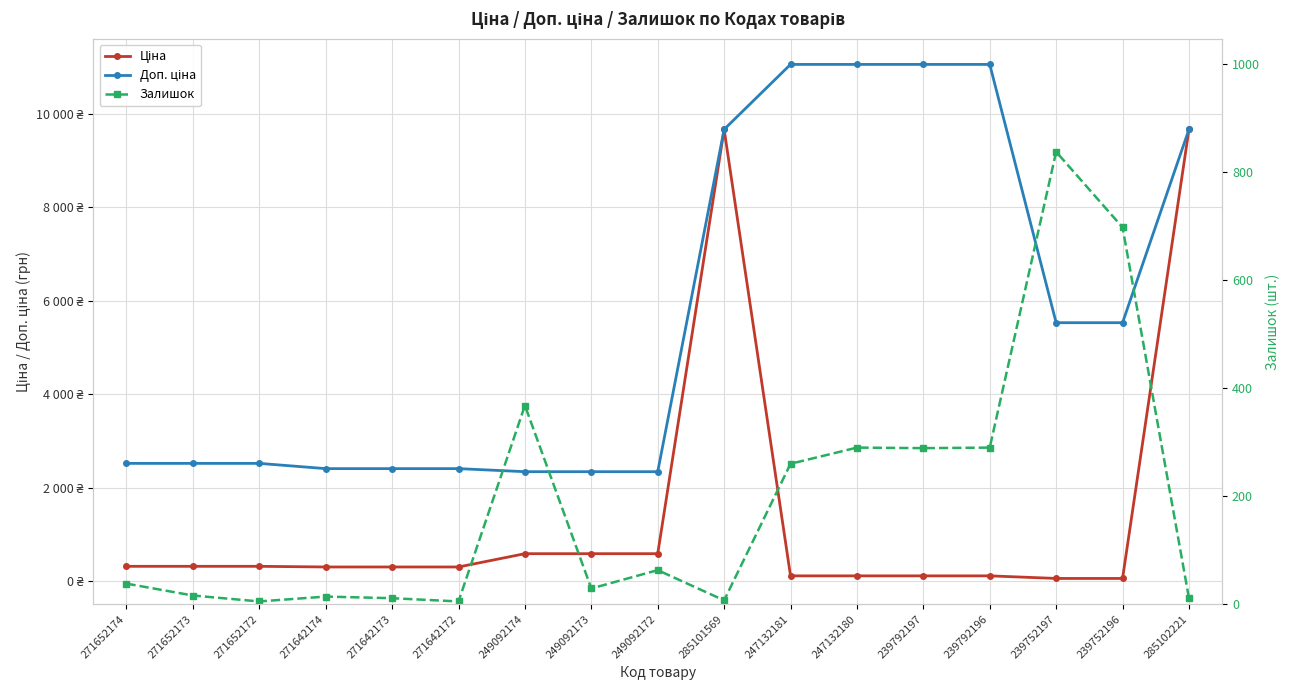

What is the lowest value of the Залишок series?

5.0